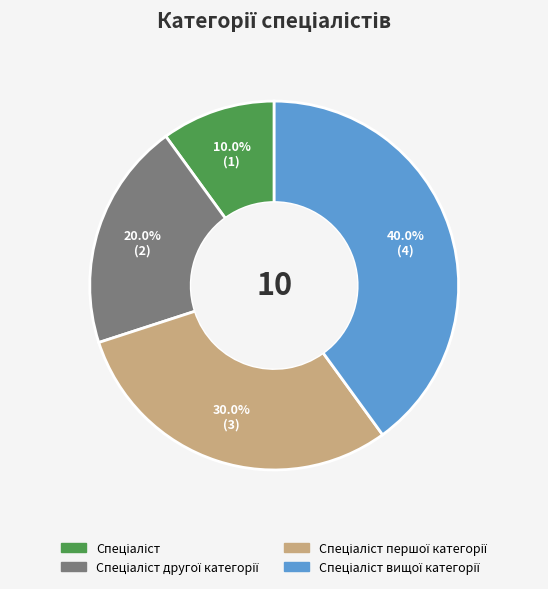

To the nearest percent, what is the average slice percentage?

25%